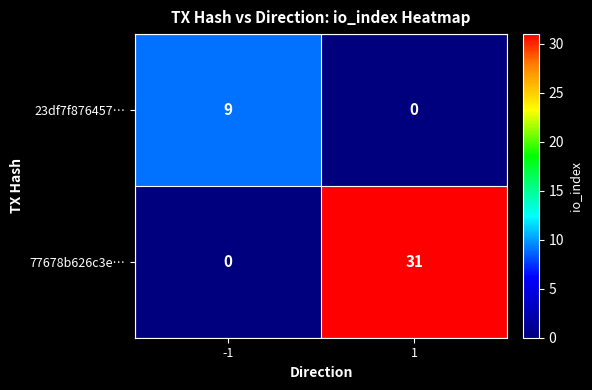

What is the approximate value of 77678b626c3e… at 1?

31